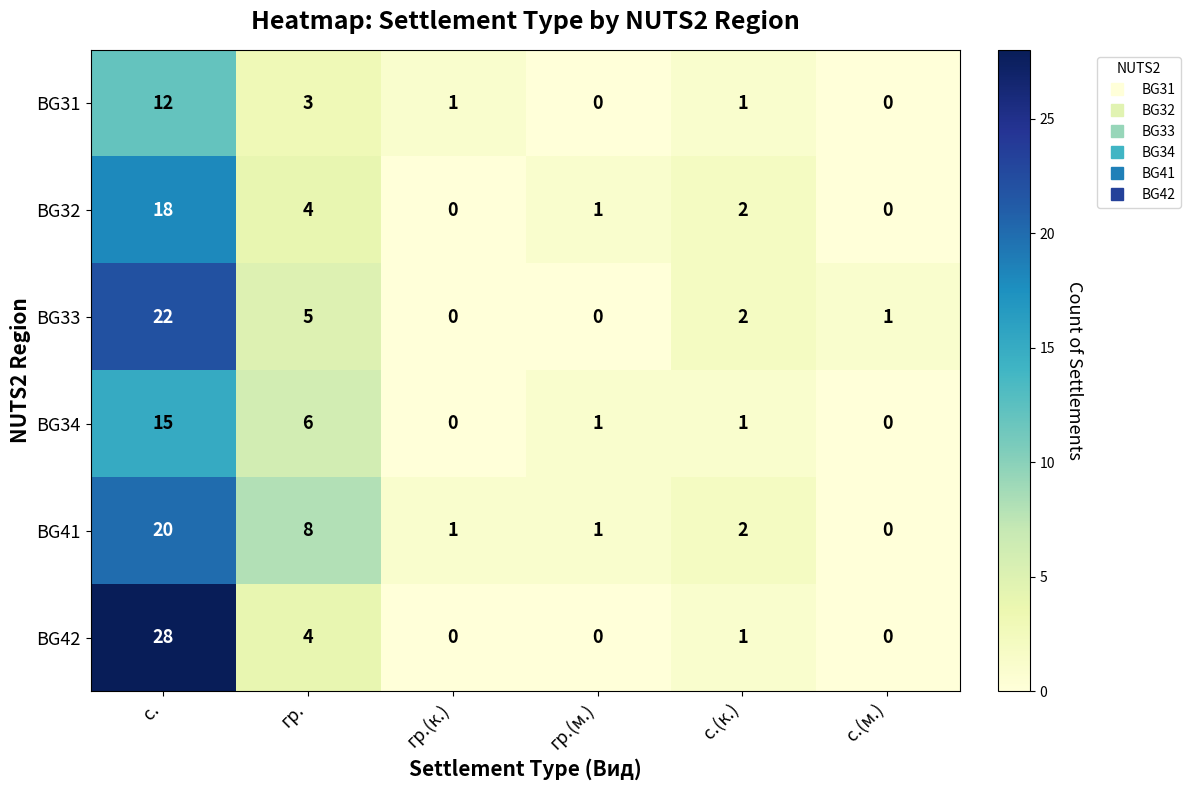

The value of BG31 at гр.(м.) is 5. True or false?

False